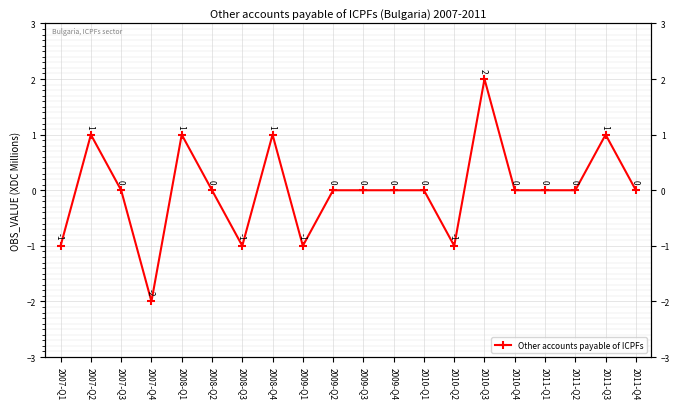

At which category does the data reach its first local valley?

2007-Q4